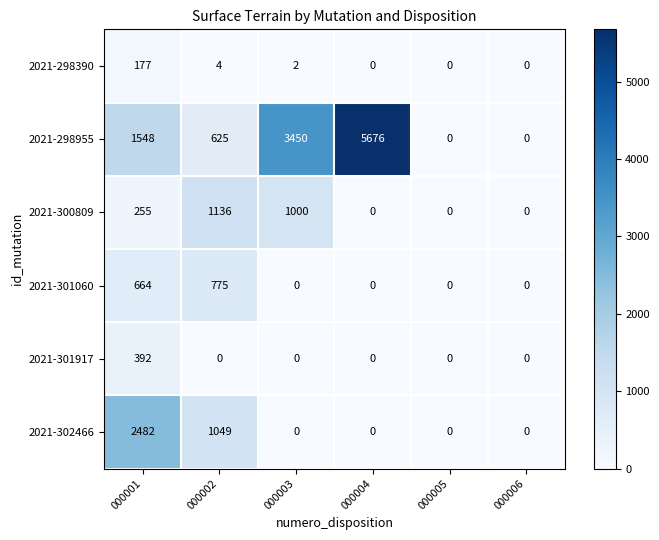

True or false: 2021-301060 has a value of 0 at 000006.

True